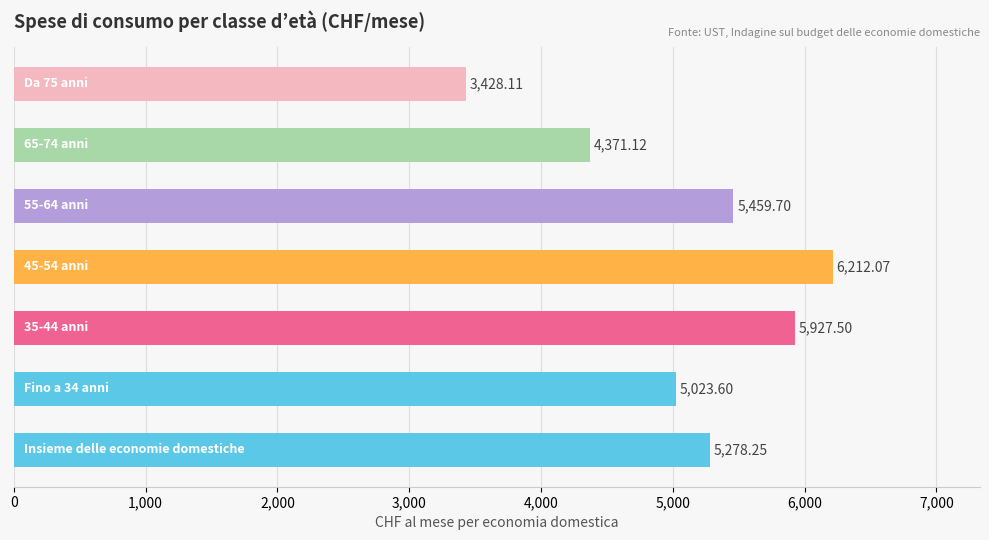

What is the difference between the second highest and minimum values?

2499.4